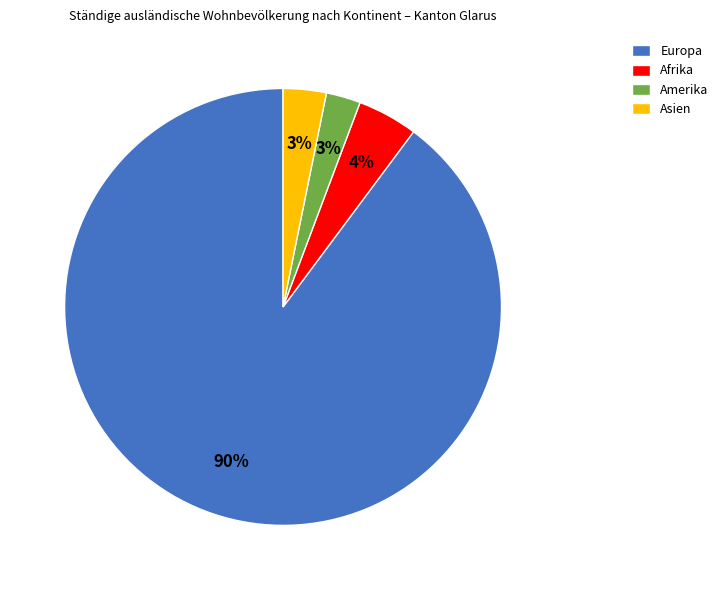

Count the number of slices in the pie.

4